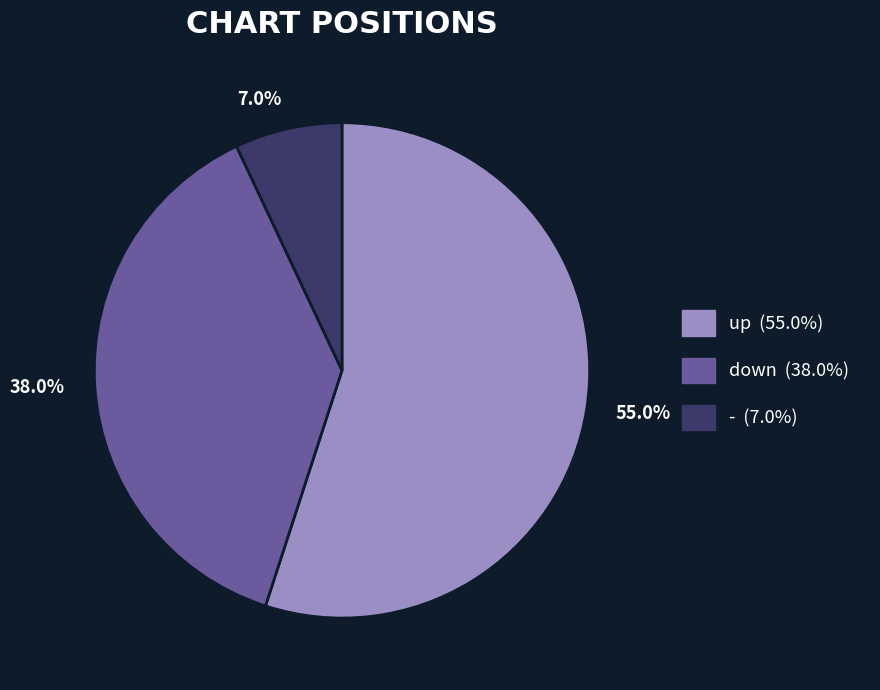

What is the ratio of the value at 55.0% to the value at 38.0%?

1.4